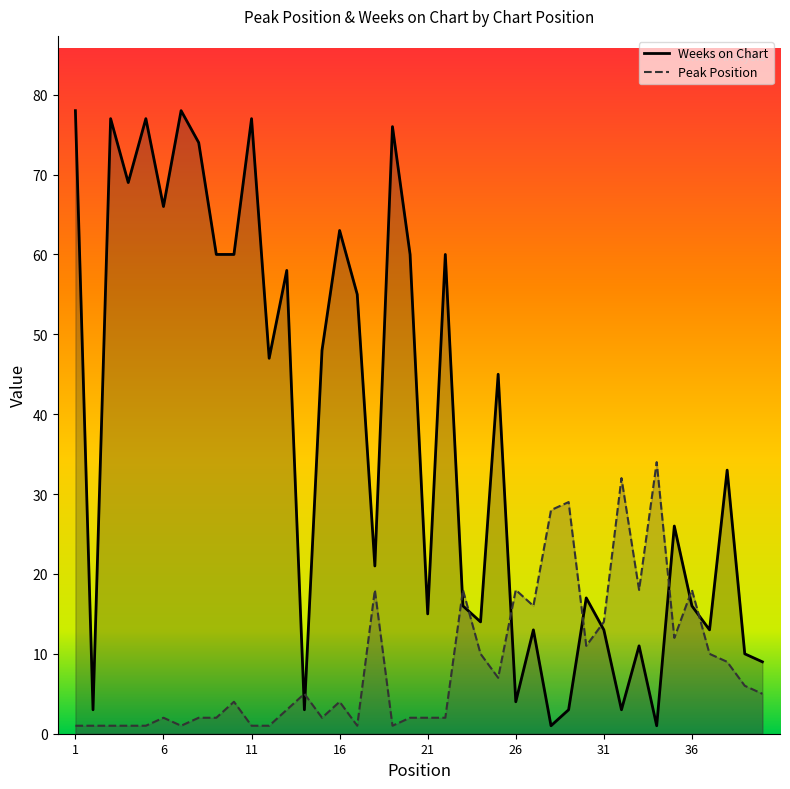

In Peak Position, how many points are higher than both neighbors (excluding endpoints)?

11